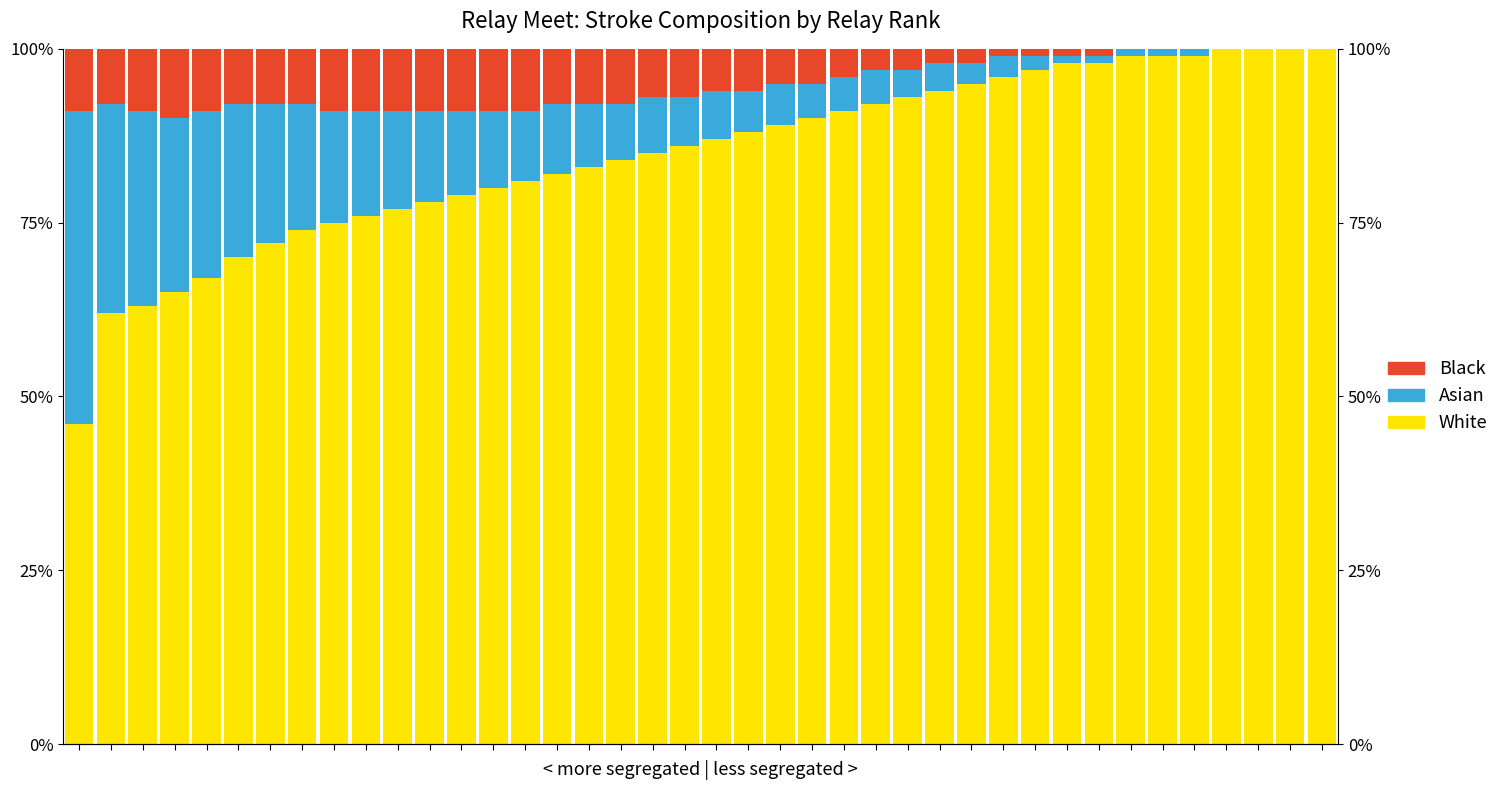

Count the number of categories in the chart.

40